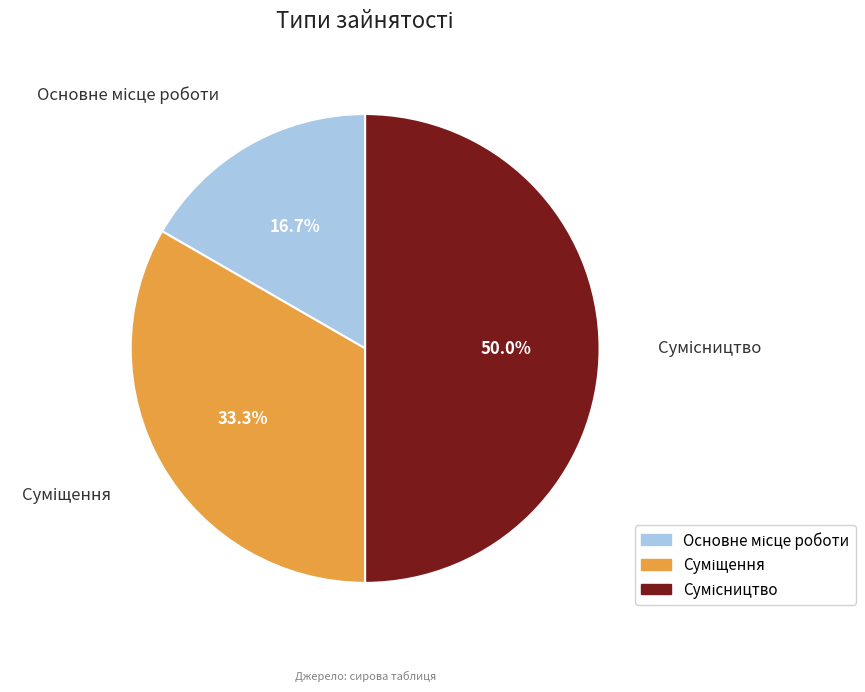

How many slices are in this pie chart?

3